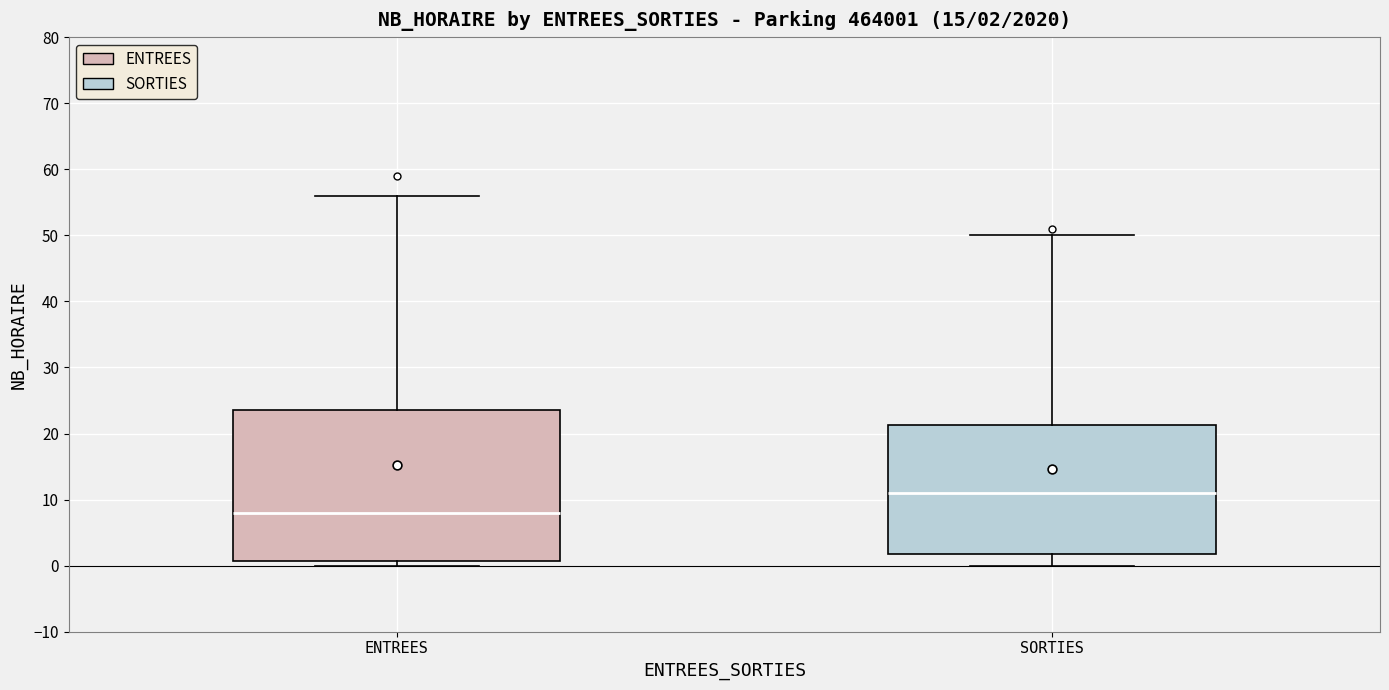

Which box is the tallest, from its lower edge to its upper edge?

ENTREES